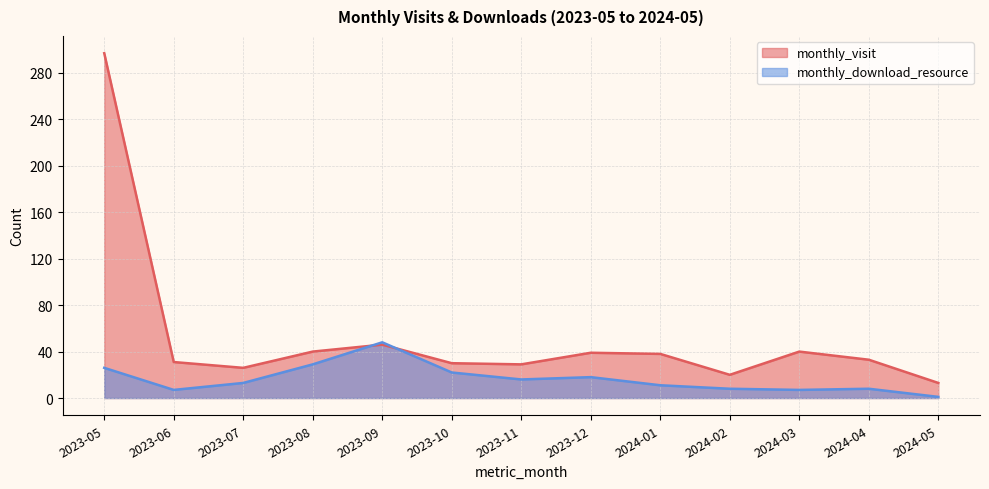

Reading left to right, transcribe all the data shown in this chart.

monthly_visit: 2023-05=297	2023-06=31	2023-07=26	2023-08=40	2023-09=46	2023-10=30	2023-11=29	2023-12=39	2024-01=38	2024-02=20	2024-03=40	2024-04=33	2024-05=13
monthly_download_resource: 2023-05=26	2023-06=7	2023-07=13	2023-08=29	2023-09=48	2023-10=22	2023-11=16	2023-12=18	2024-01=11	2024-02=8	2024-03=7	2024-04=8	2024-05=1